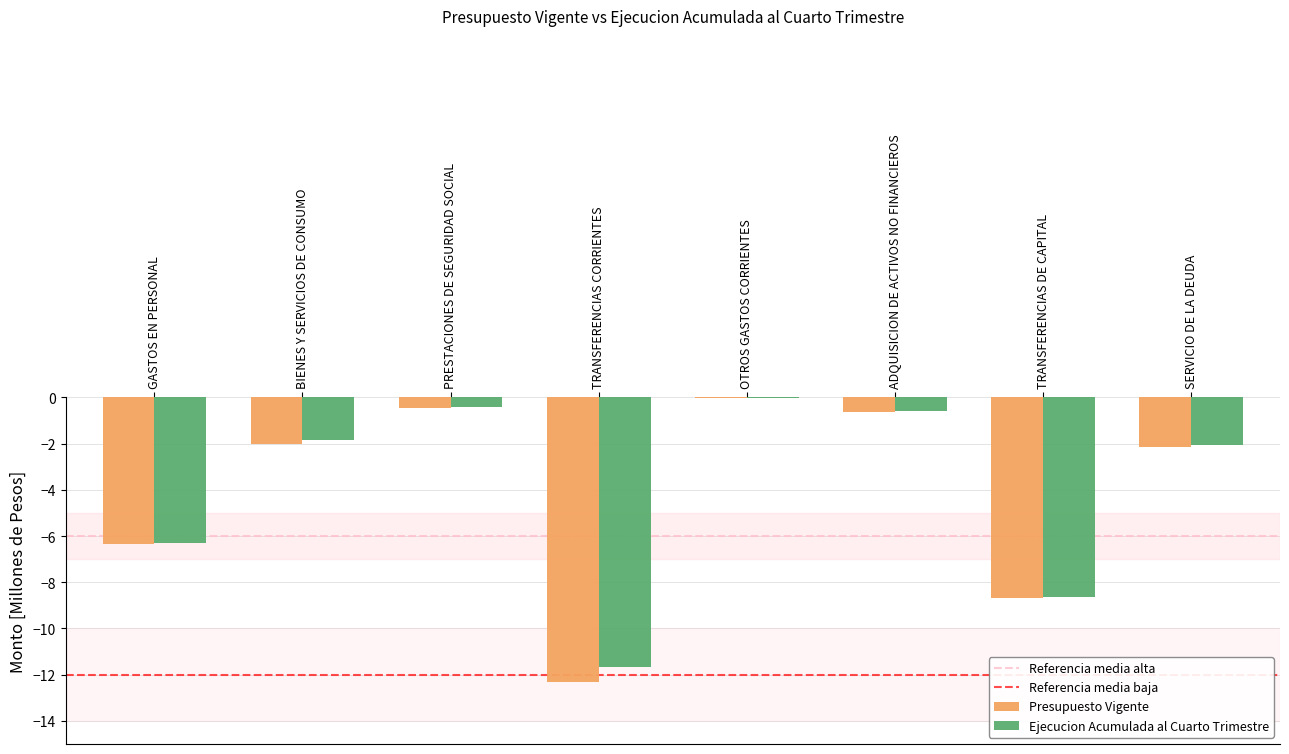

What is the average value of the Presupuesto Vigente series?

-4.1